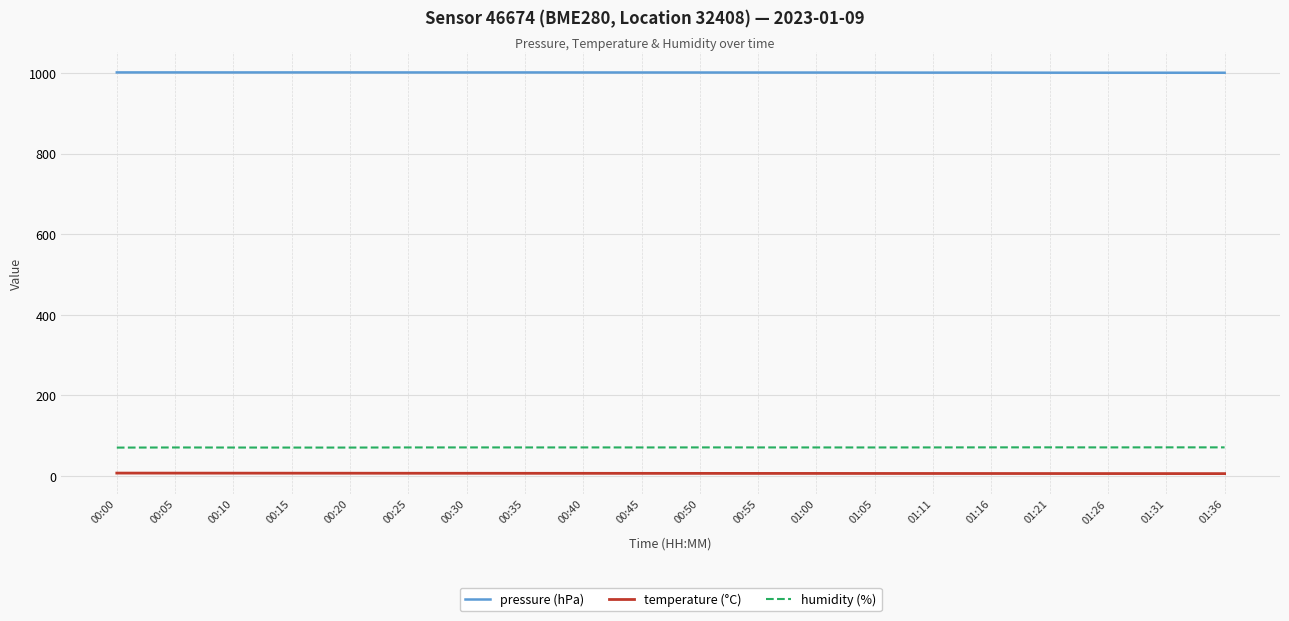

True or false: pressure (hPa) and humidity (%) cross at least once.

False